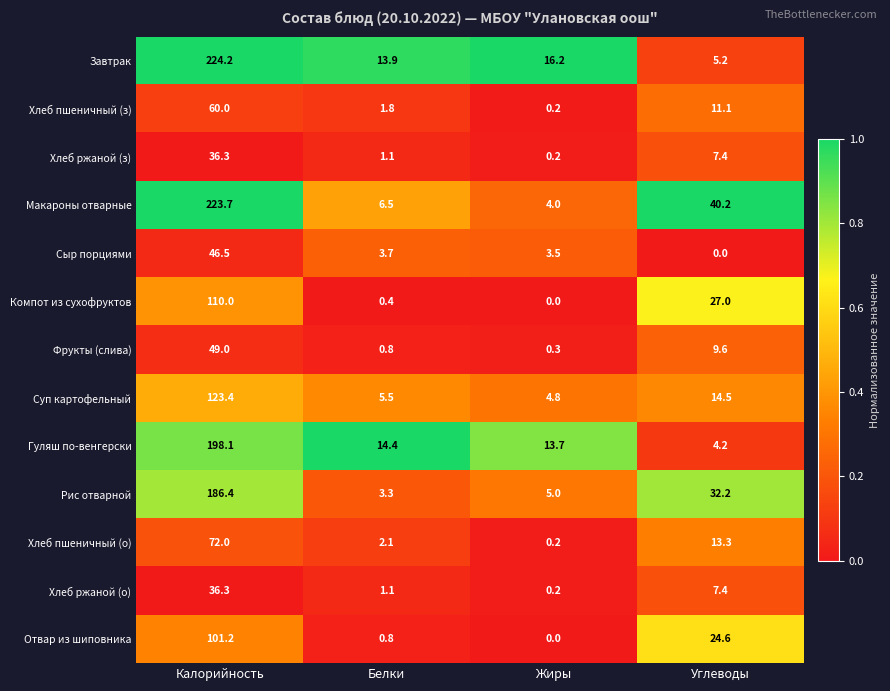

The Рис отварной series shows 3.3 at Белки. True or false?

True